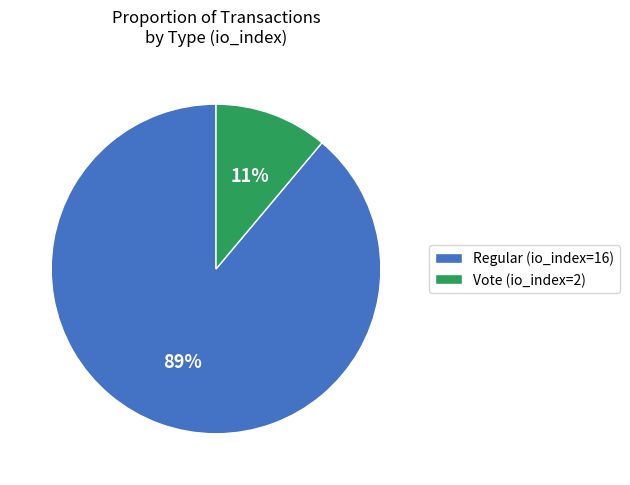

What is the majority slice?

Regular (io_index=16)